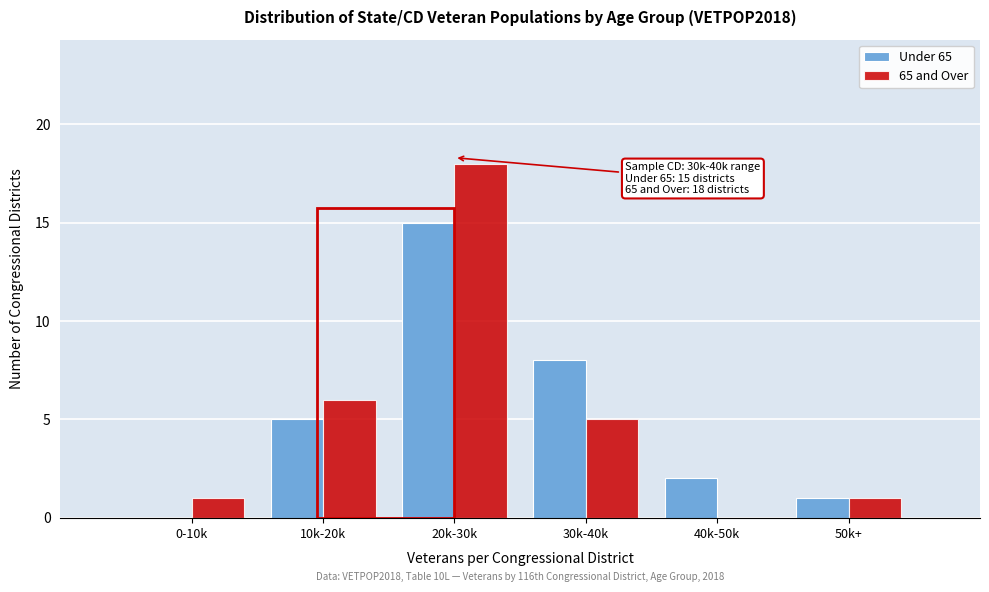

Reading left to right, what are all the values shown in this chart?

Under 65: 0-10k=0	10k-20k=5	20k-30k=15	30k-40k=8	40k-50k=2	50k+=1
65 and Over: 0-10k=1	10k-20k=6	20k-30k=18	30k-40k=5	40k-50k=0	50k+=1